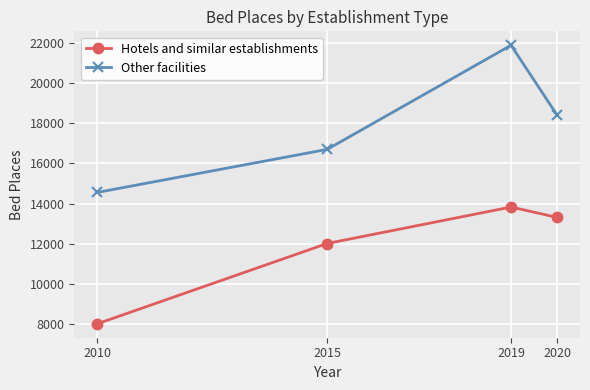

How many lines are shown in the chart?

2